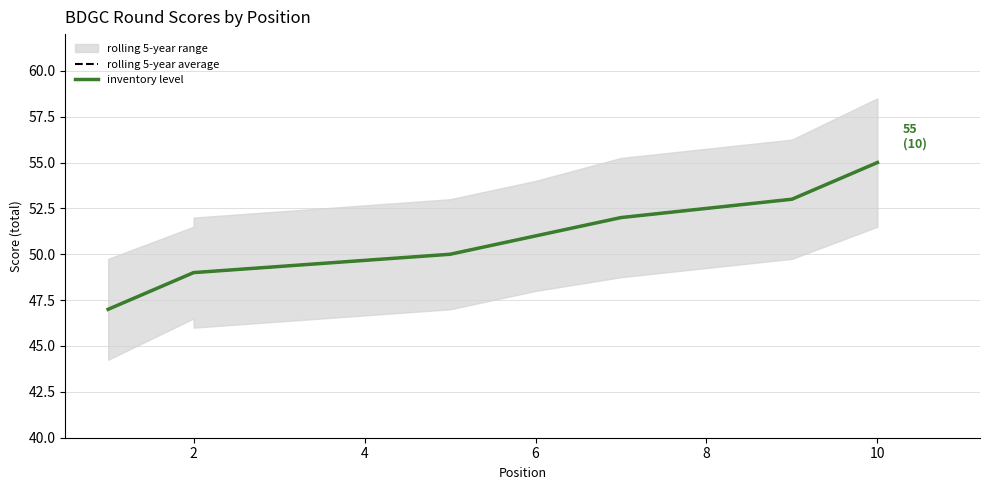

Which series has the largest range (max minus min)?

rolling 5-year average